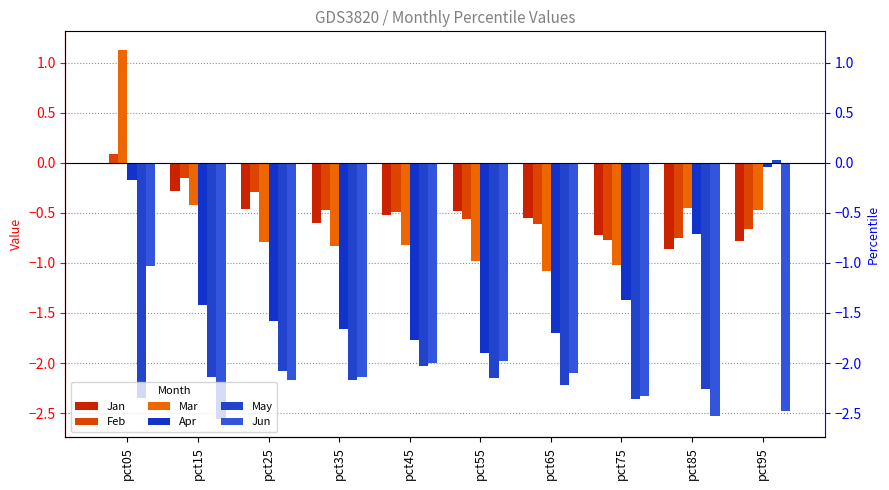

What is the value of the Jan bar at the 6th from the left?

-0.5